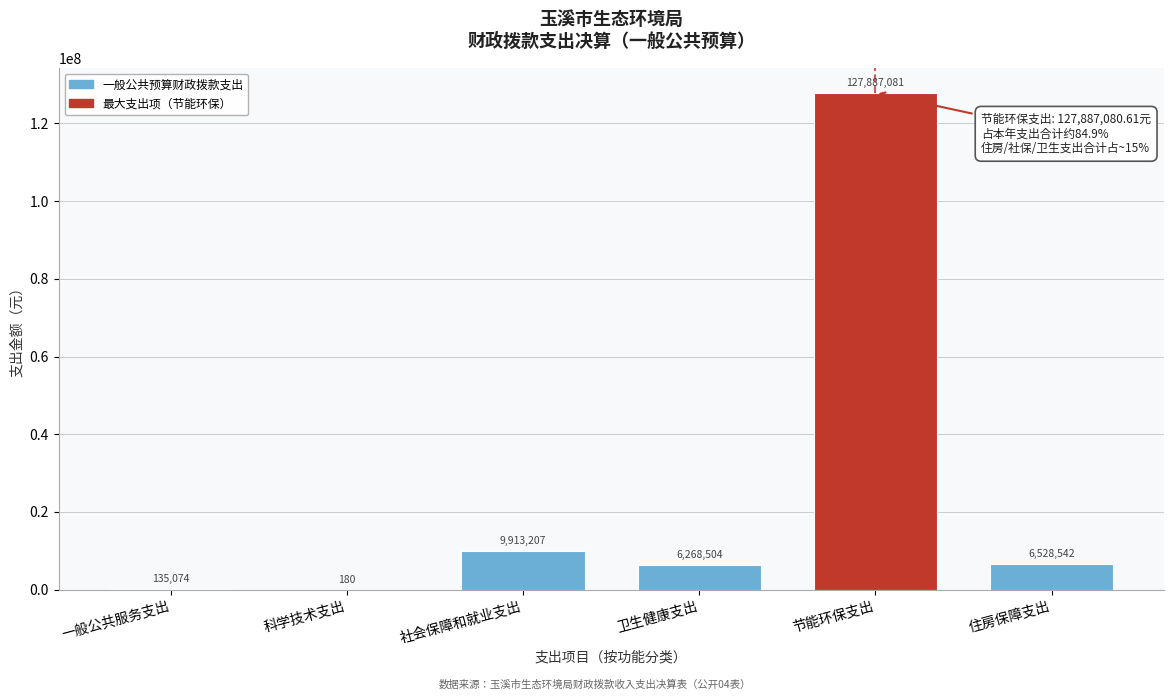

Which has a higher value, 社会保障和就业支出 or 一般公共服务支出?

社会保障和就业支出